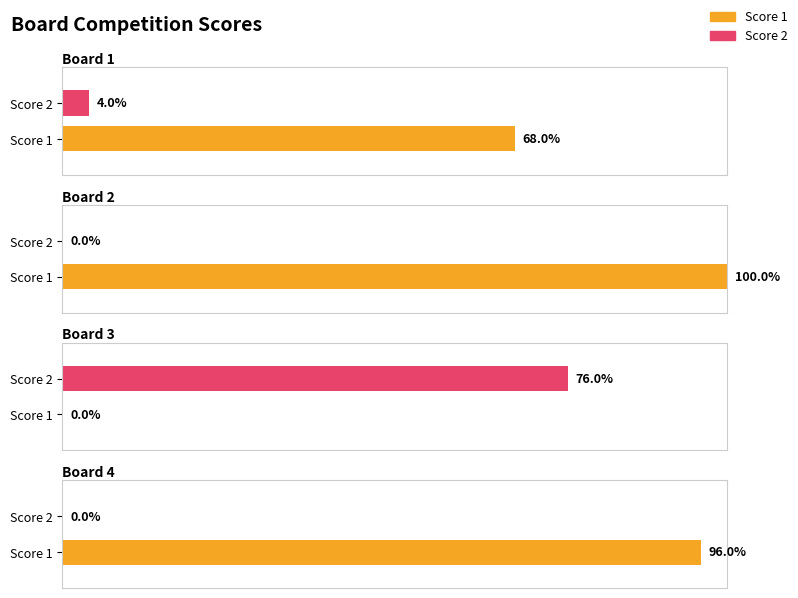

Are the bars grouped side by side (vs. stacked)?

Yes